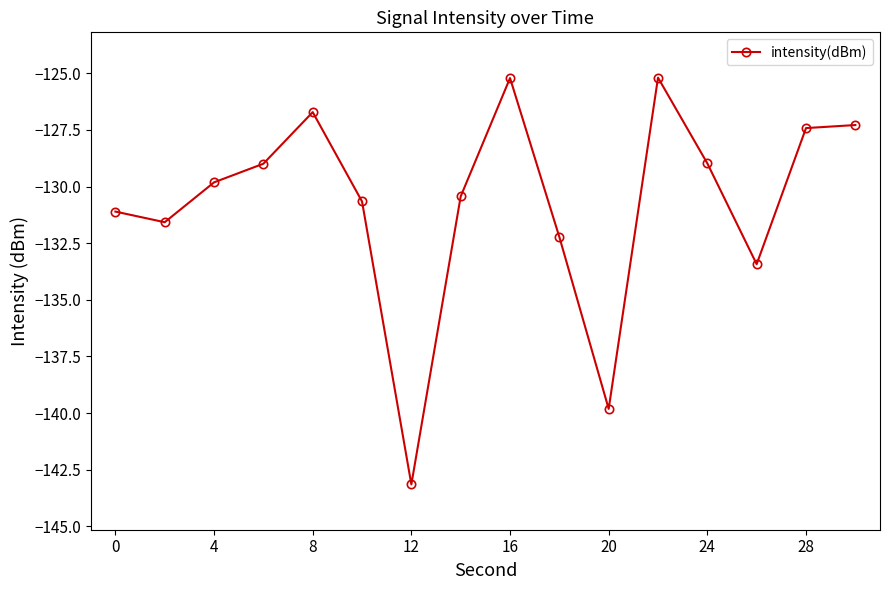

What is the maximum value shown in the chart?

-125.2